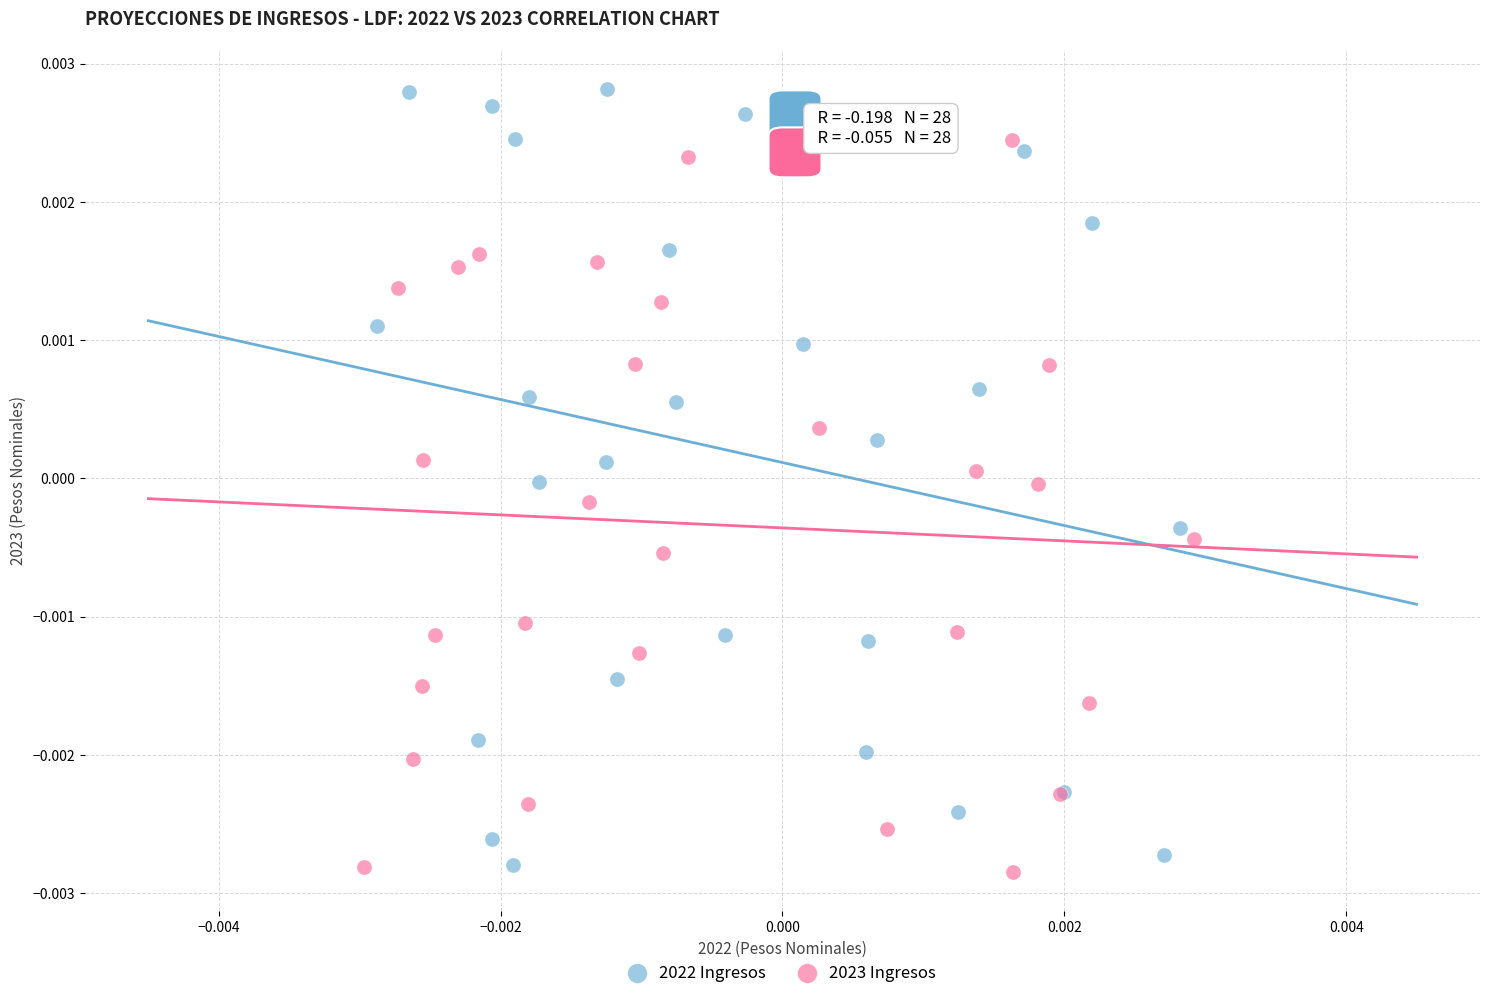

Which series contains the highest Y value?

2022 Ingresos